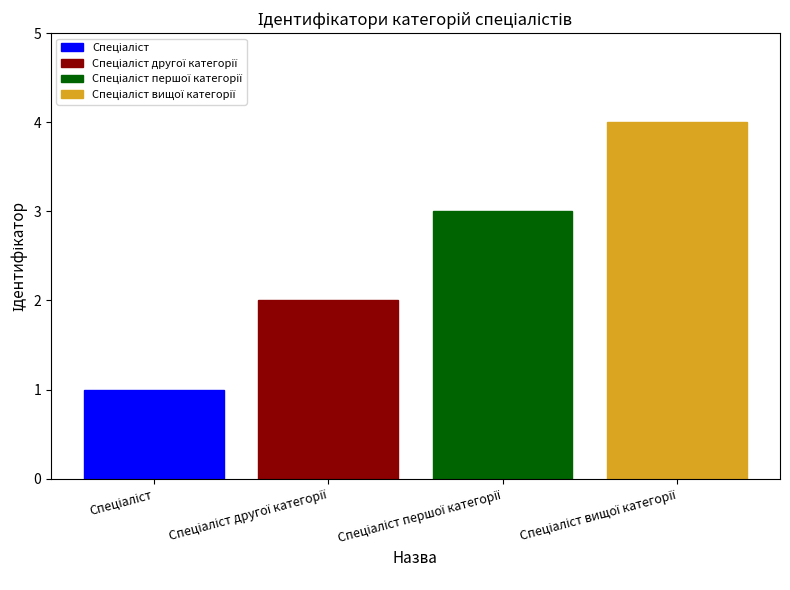

What is the greatest value displayed?

4